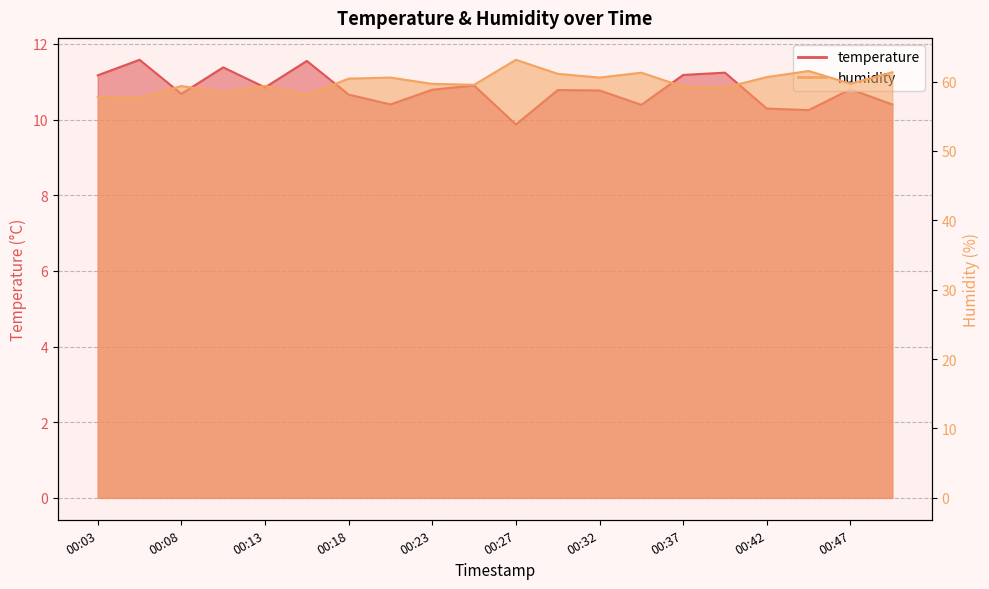

Is it true that temperature equals 10.8 at 00:30?

True